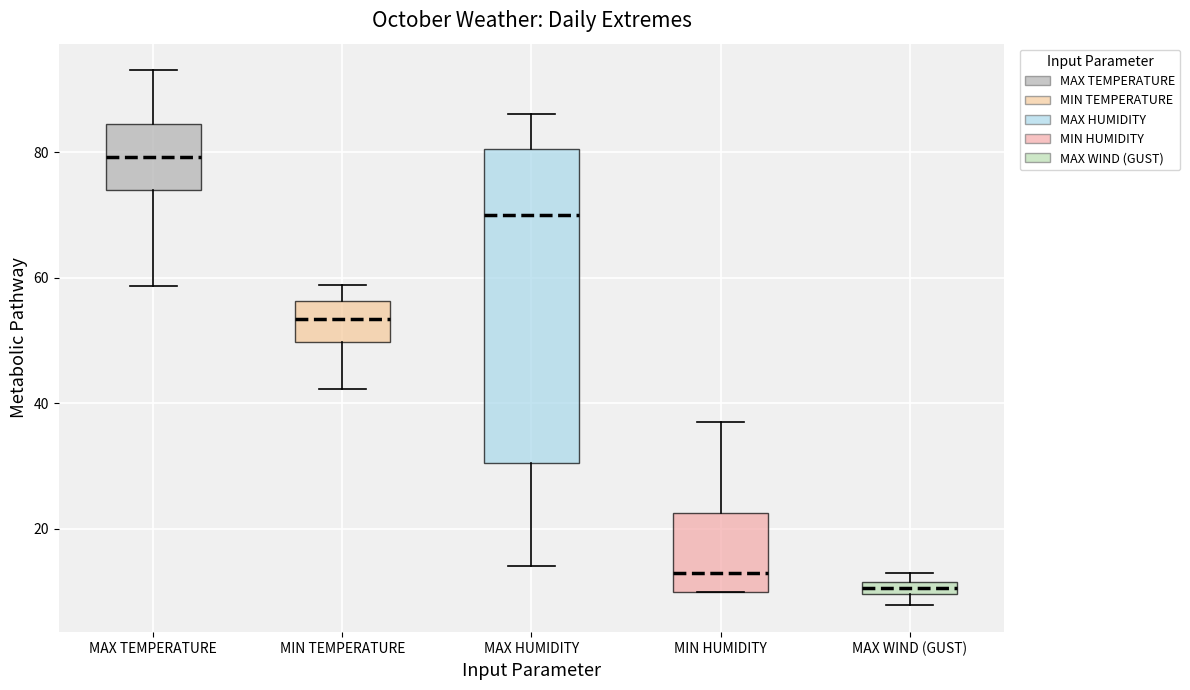

Which box is the tallest, from its lower edge to its upper edge?

MAX HUMIDITY